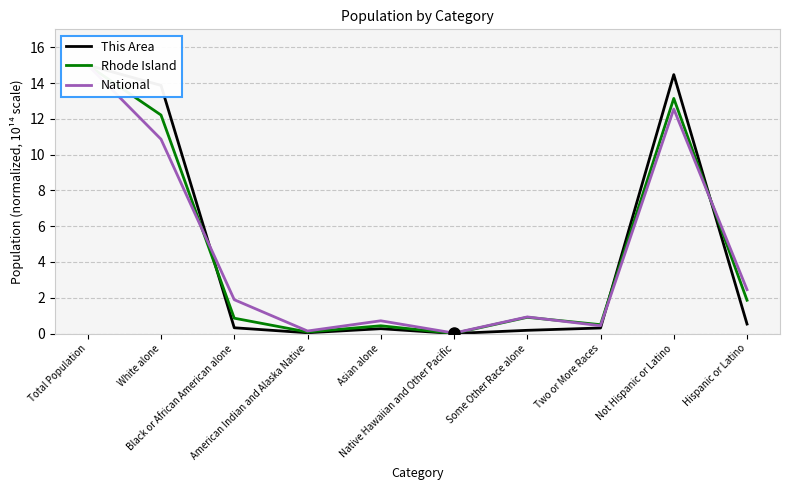

Between which two adjacent categories do National and This Area first intersect?

White alone and Black or African American alone